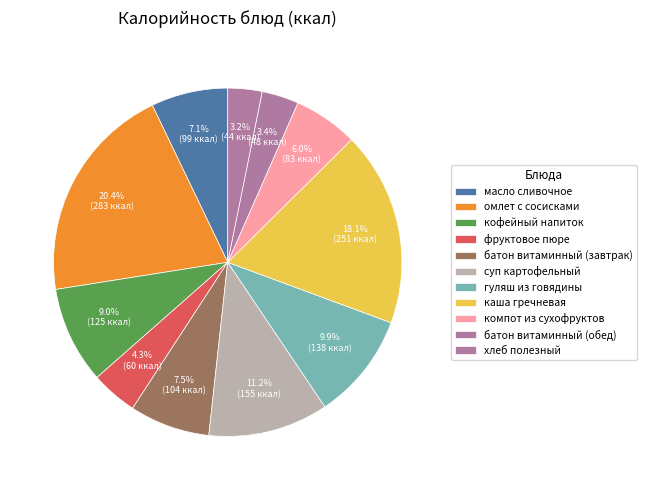

What percentage do батон витаминный (обед) and хлеб полезный together represent?

6.6%